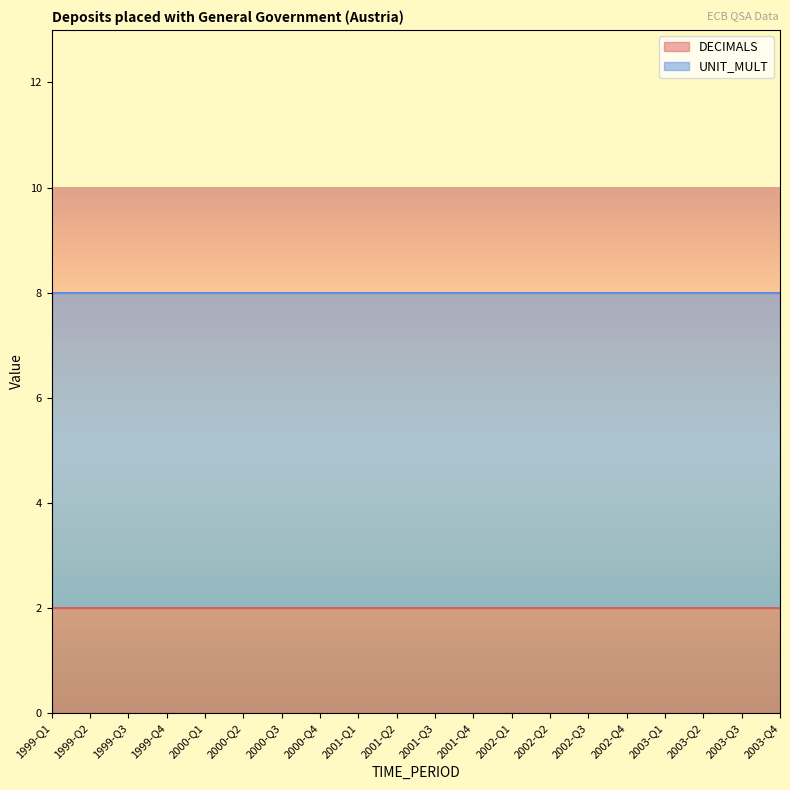

How many lines are shown in the chart?

2